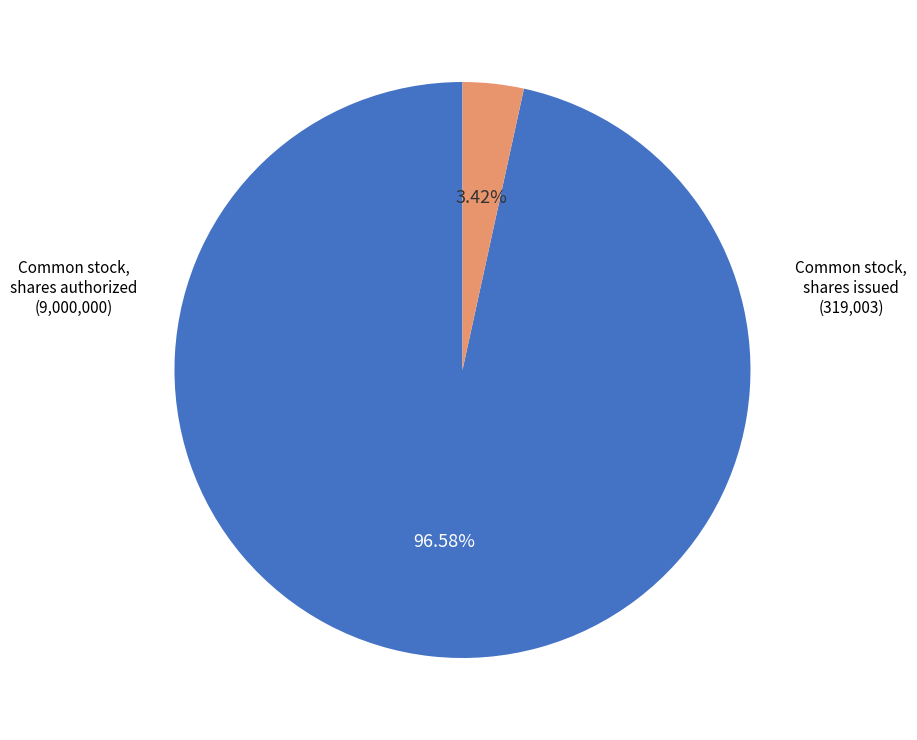

Is there any slice that represents more than half of the pie?

Yes